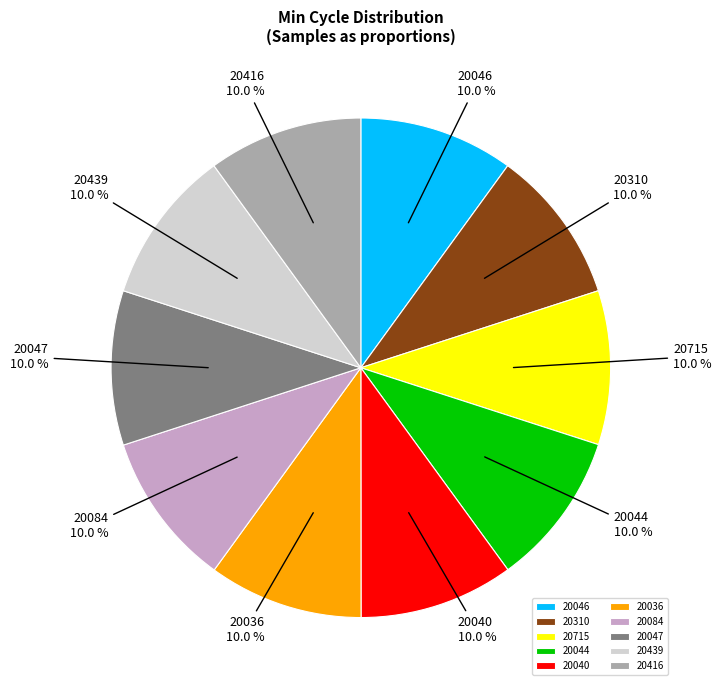

Combined, what portion of the pie is 20044 and 20084?

20.0%